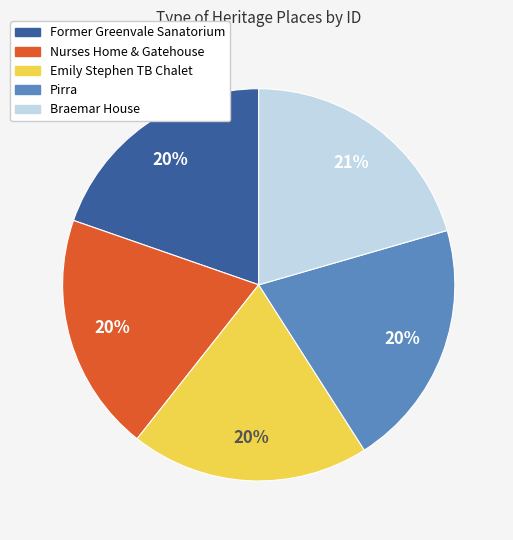

Is the sum of Former Greenvale Sanatorium and Braemar House greater than half?

No